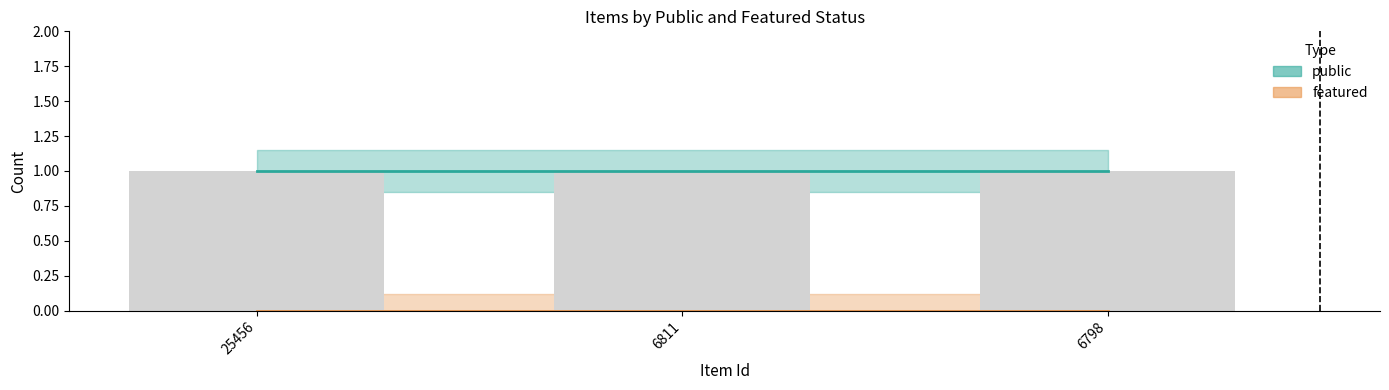

True or false: featured has a value of 0 at 25456.

True